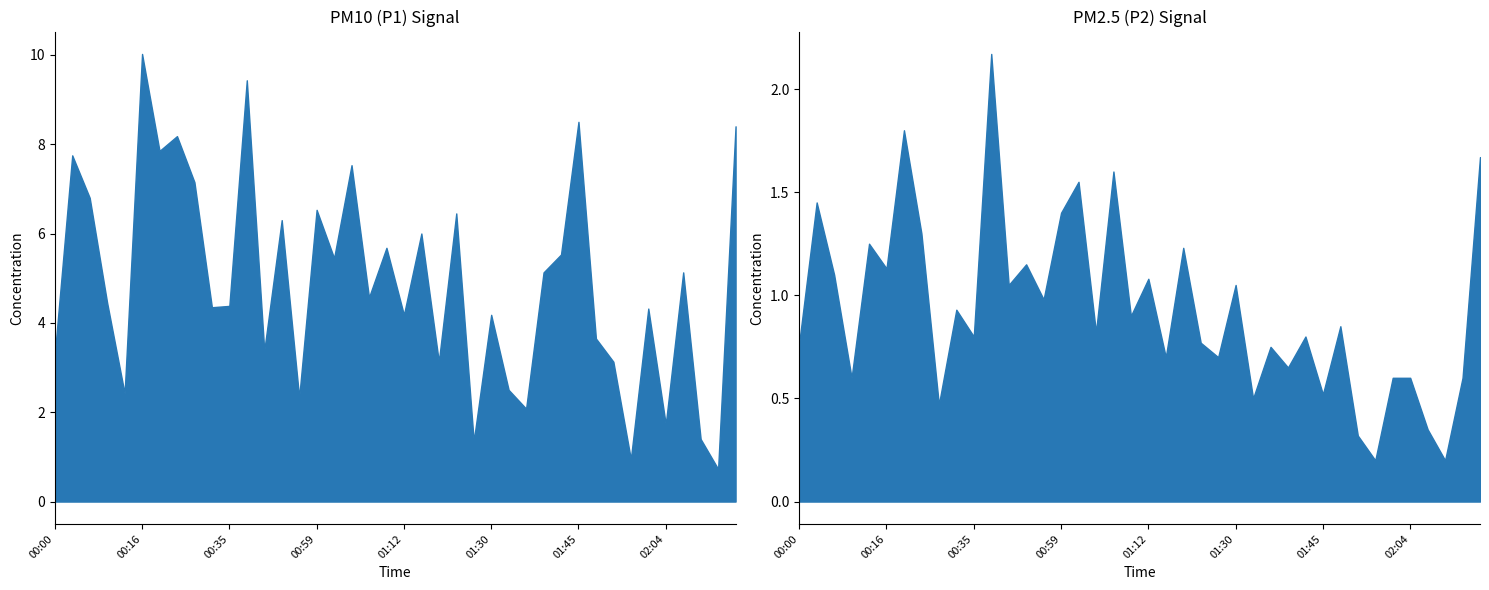

List the labels in order of P2 value, largest first.

00:38, 00:24, 02:14, 01:07, 01:02, 00:03, 00:59, 00:27, 00:13, 01:17, 00:49, 00:16, 00:08, 01:12, 00:40, 01:30, 00:51, 00:32, 01:09, 01:48, 01:04, 00:35, 01:43, 00:00, 01:20, 01:38, 01:15, 01:28, 01:41, 00:11, 01:58, 02:04, 02:12, 01:45, 01:33, 00:30, 02:07, 01:50, 01:53, 02:09